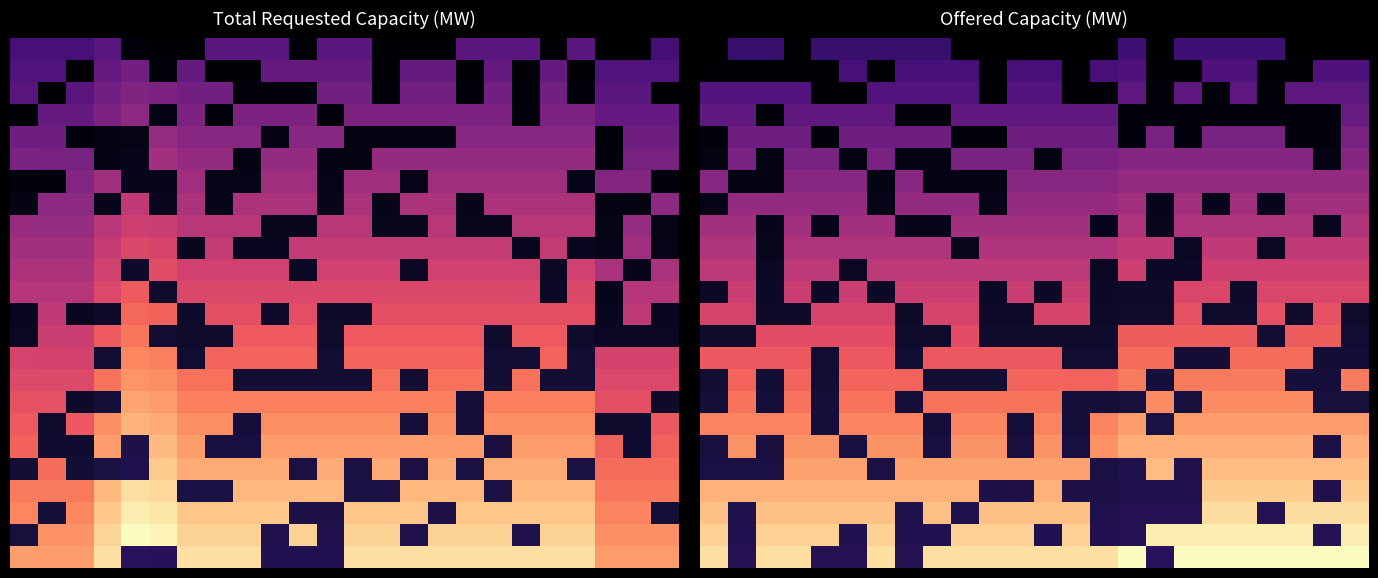

What is the greatest value displayed?

646.4